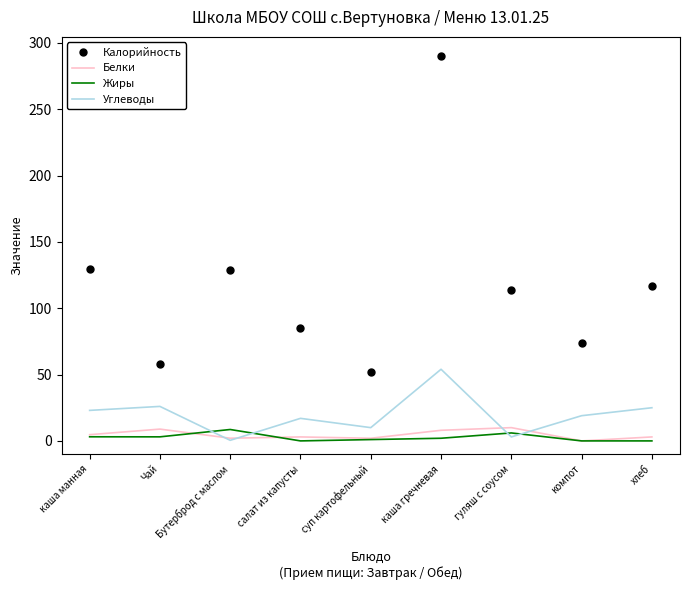

At Чай, list the series in order from smallest to largest.

Жиры, Белки, Углеводы, Калорийность